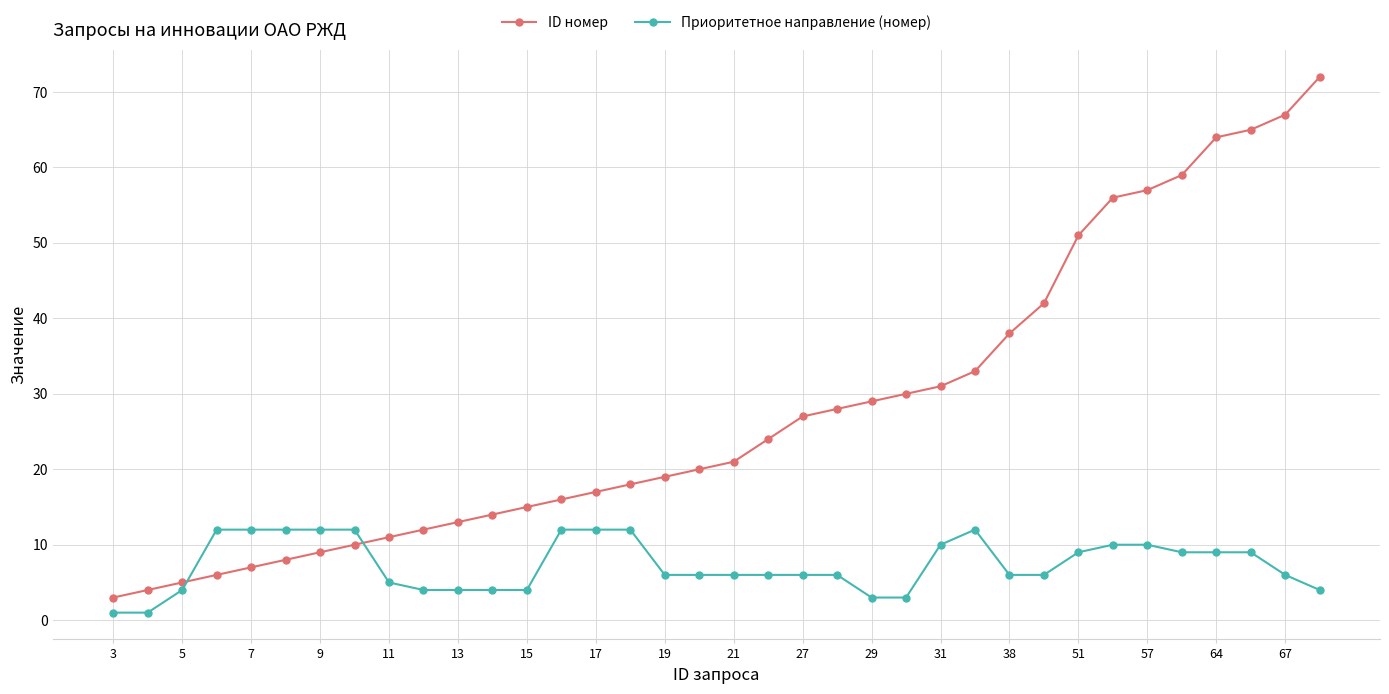

Does the chart have visible grid lines?

Yes